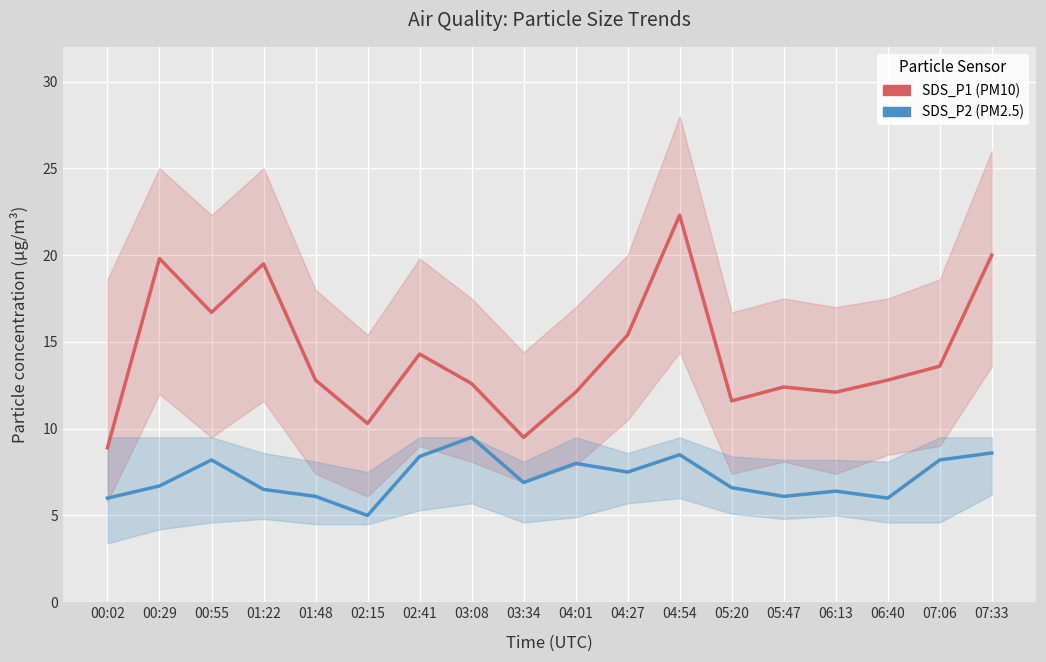

Which series changed the most between 00:29 and 04:27?

SDS_P1